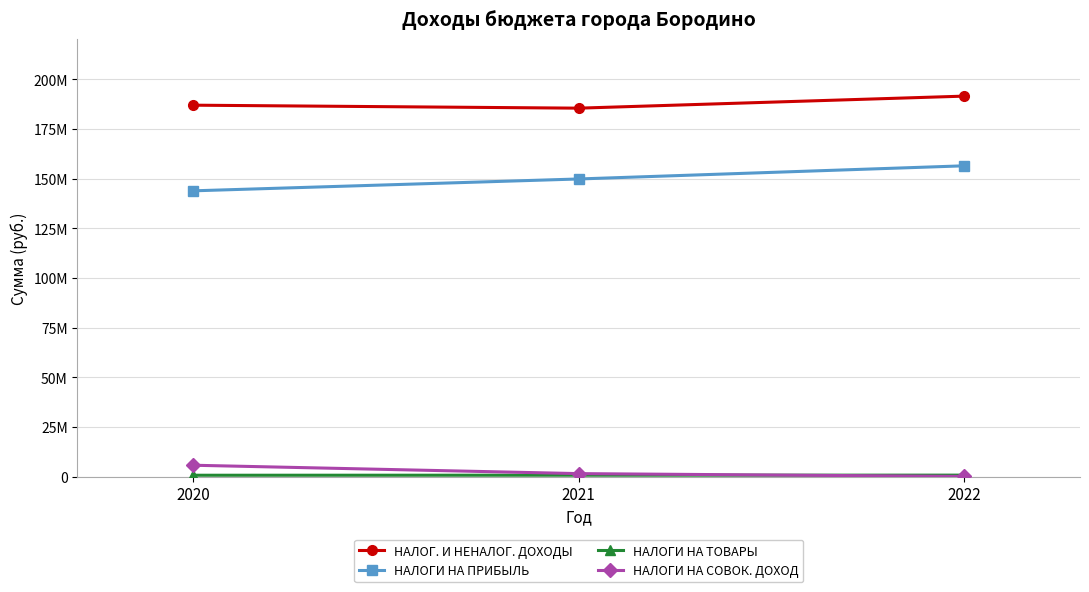

At how many categories does at least one series exceed 113702401?

3